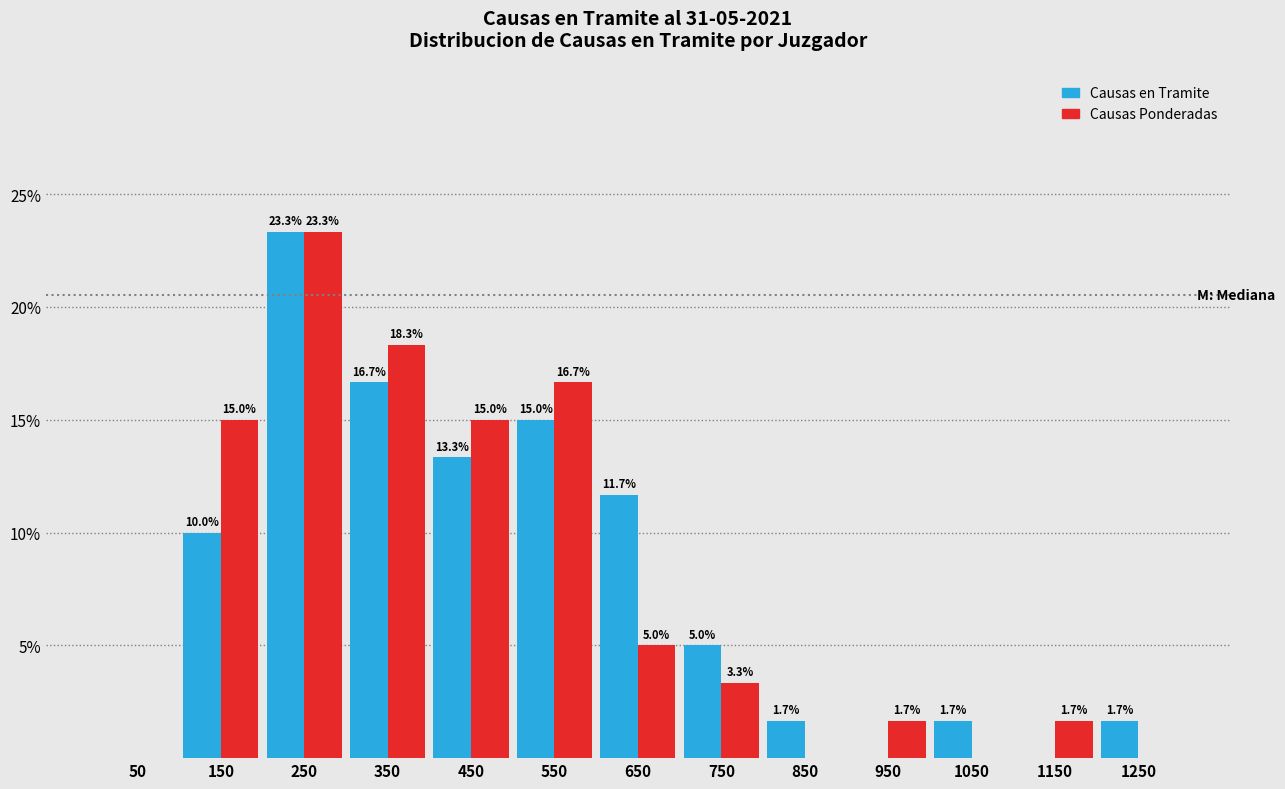

In the Causas en Tramite series, which range on the x-axis has the tallest bar?

200 to 300